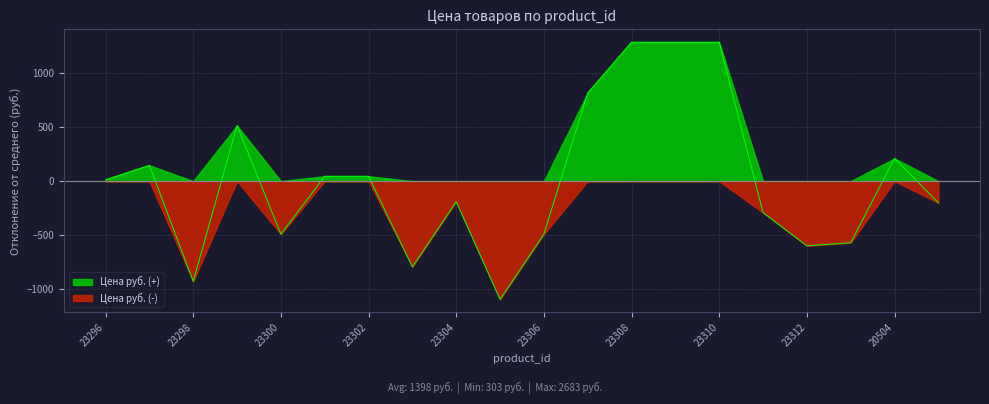

List the labels in order of value, smallest first.

23305, 23298, 23303, 23312, 23313, 23300, 23306, 23311, 20505, 23304, 23296, 23301, 23302, 23297, 20504, 23299, 23307, 23308, 23309, 23310